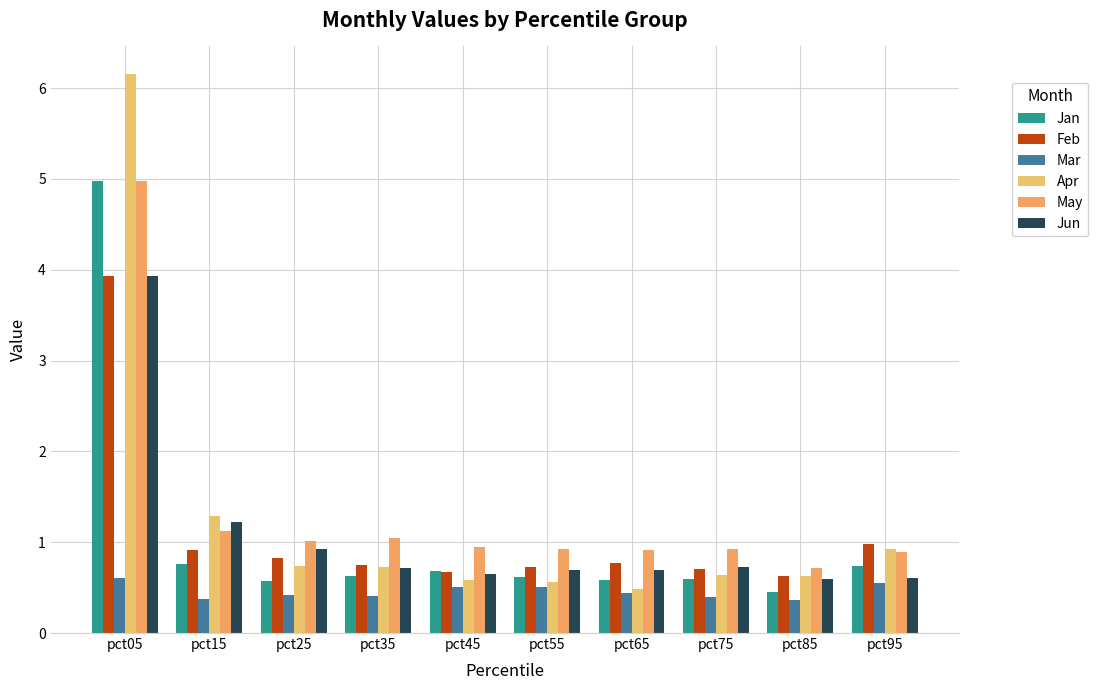

Which series has the widest spread of values?

Apr